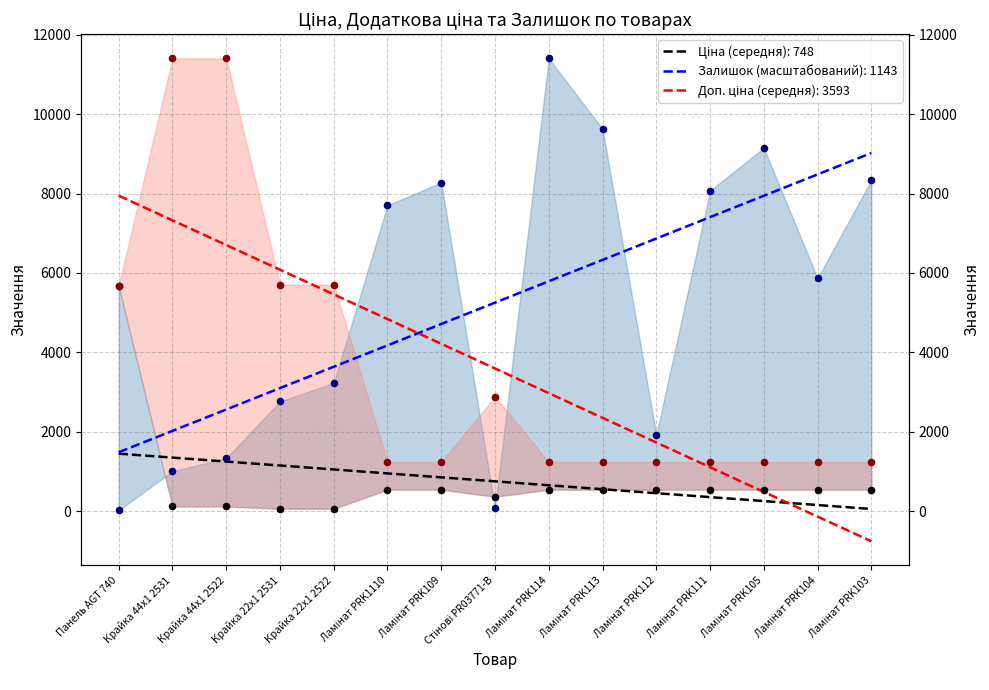

What is the total value across all series at Крайка 44x1 2531?

12525.9